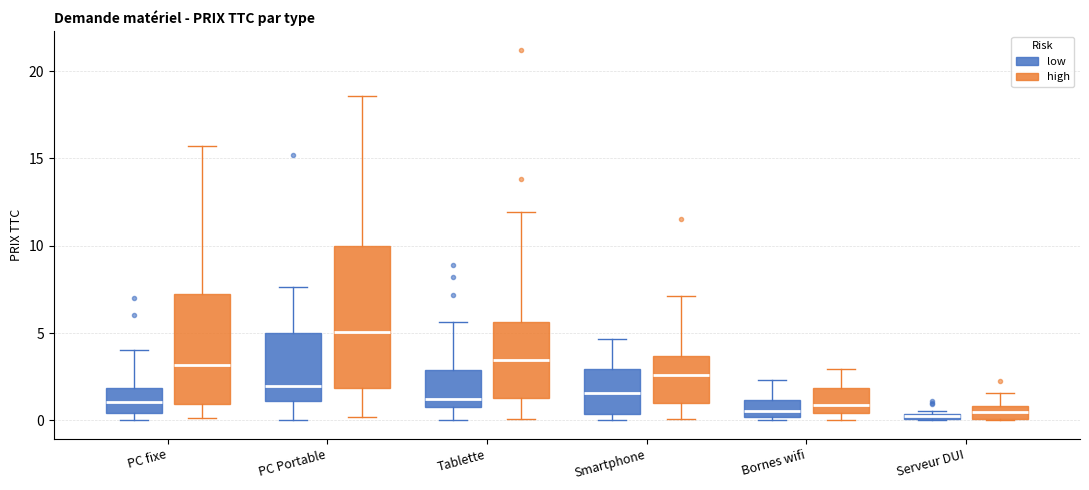

Where does the upper whisker of the box for Smartphone (low) end on the y-axis? The values are not printed on the chart, so give them approximately, as read against the axis.

4.5